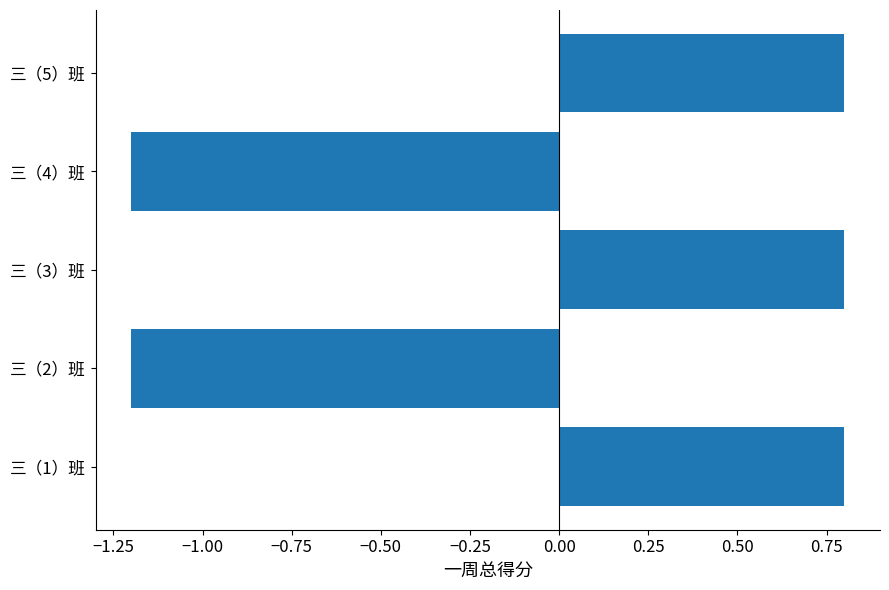

Which has a higher value, 三（2）班 or 三（3）班?

三（3）班